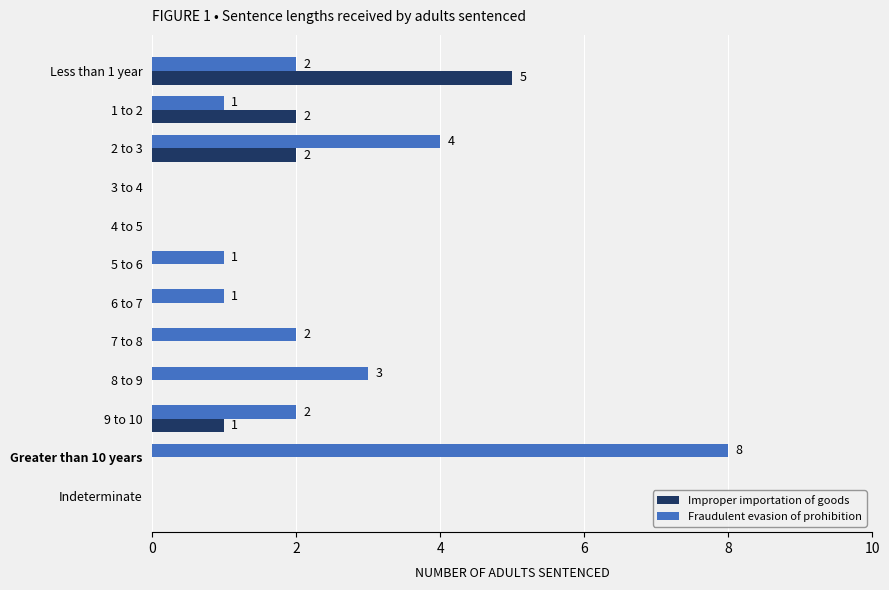

What is the maximum value for Fraudulent evasion of prohibition?

8